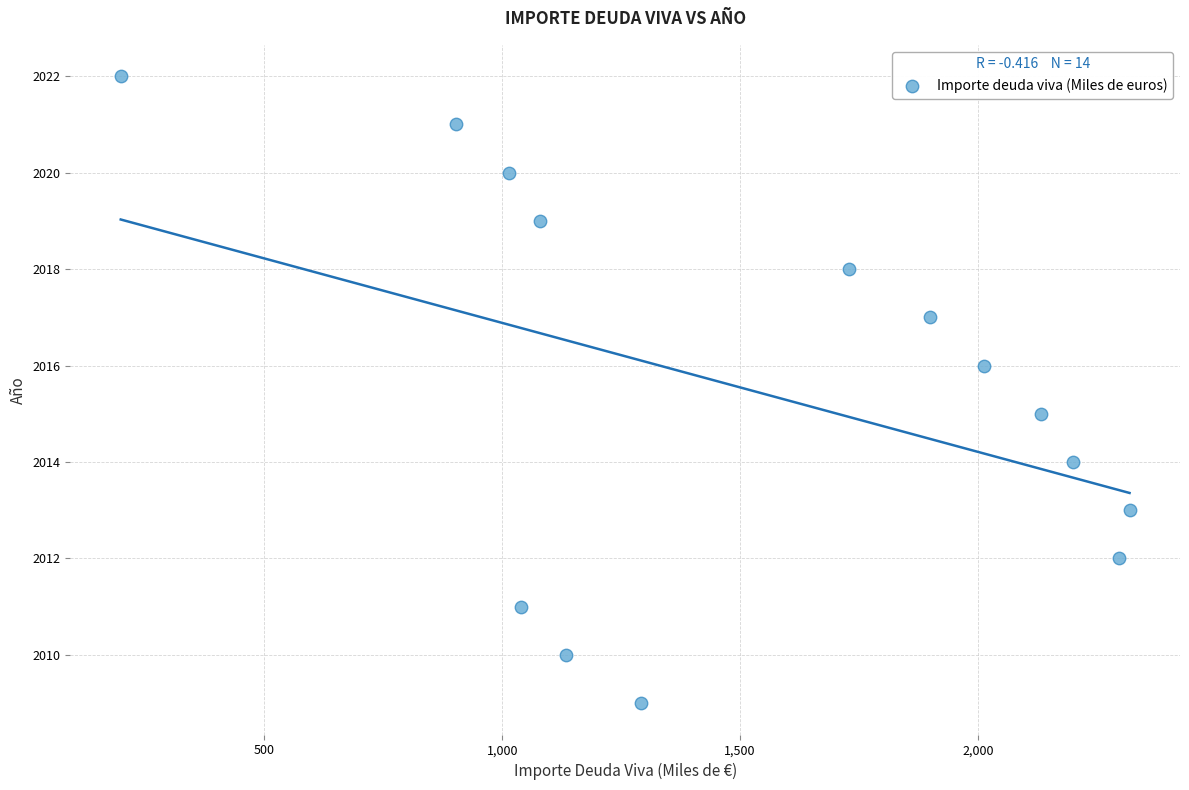

What is the range of Y values (max minus min)?

13